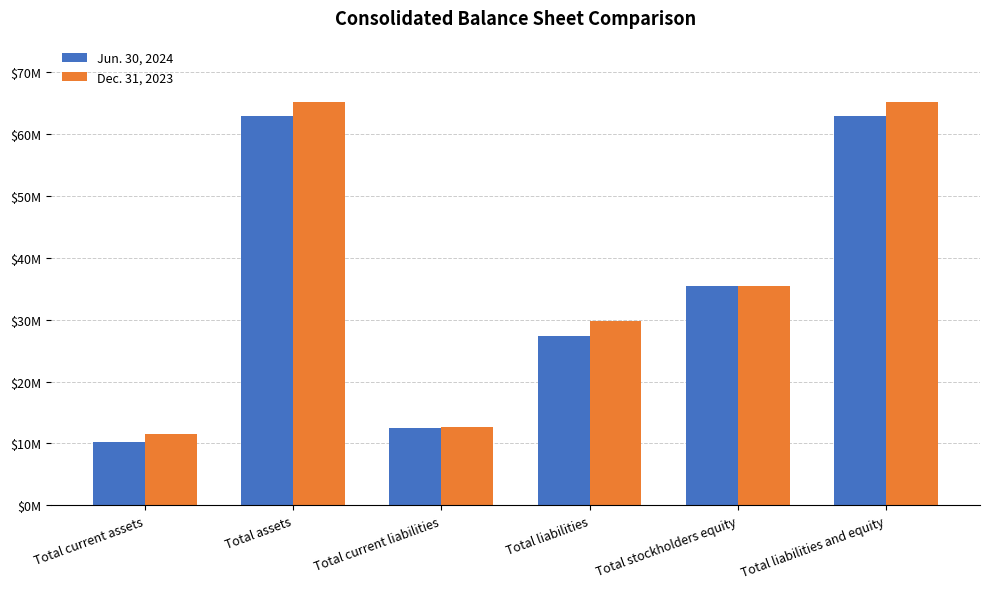

Where does the Jun. 30, 2024 series first go above 35441000?

Total assets